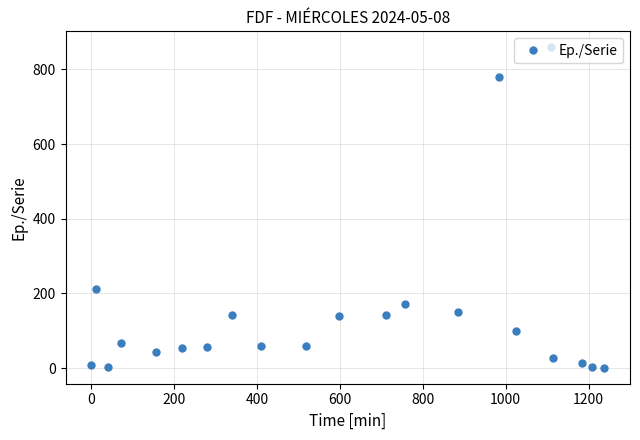

What is the greatest value displayed?

859